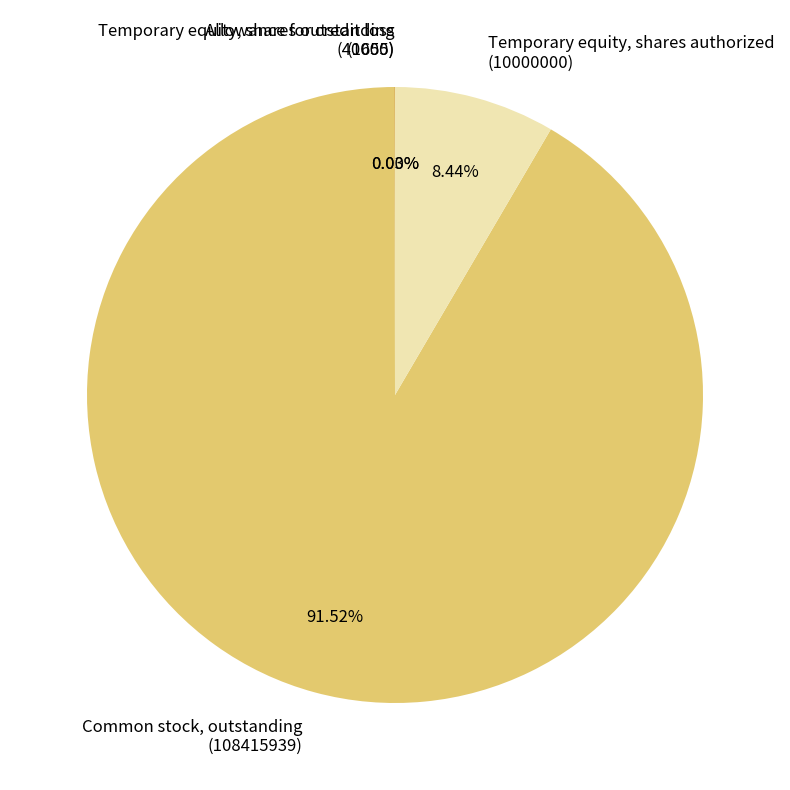

Approximately how many times larger is the value at Common stock, outstanding (108415939) compared to Temporary equity, shares authorized (10000000)?

10.8